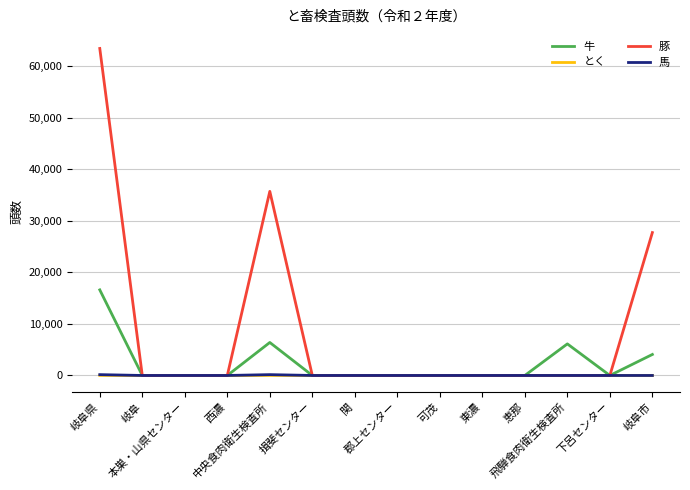

What is the greatest value displayed?

63441